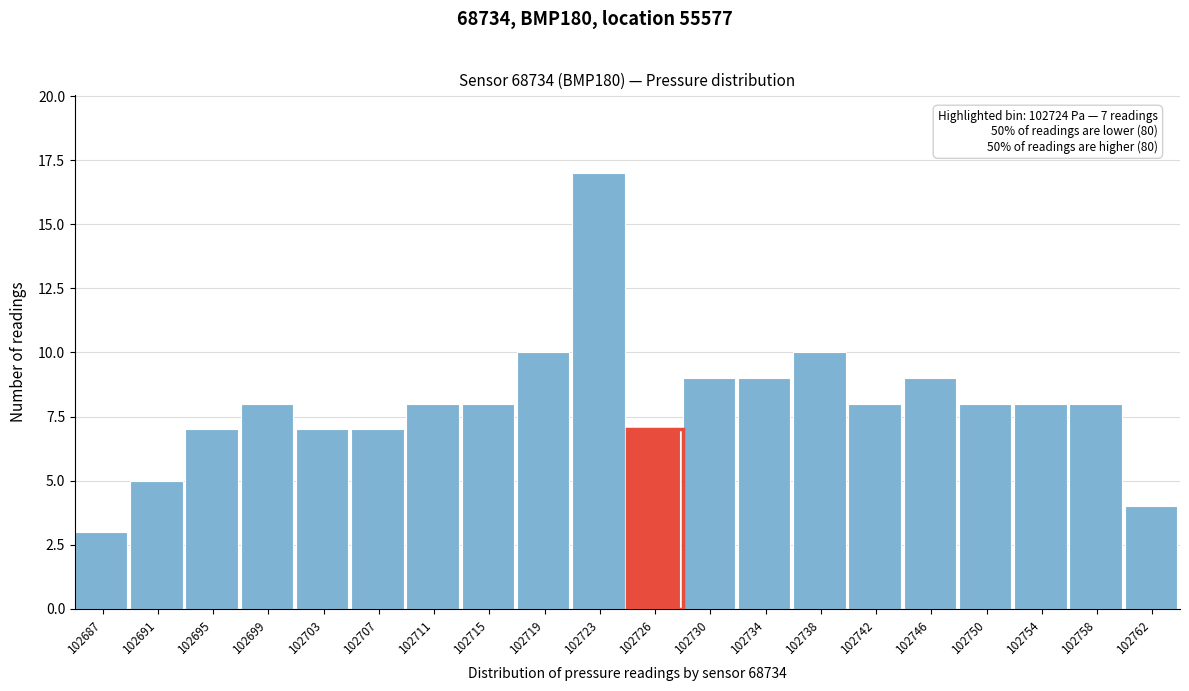

Which range on the x-axis has the tallest bar?

102720.55 to 102724.50